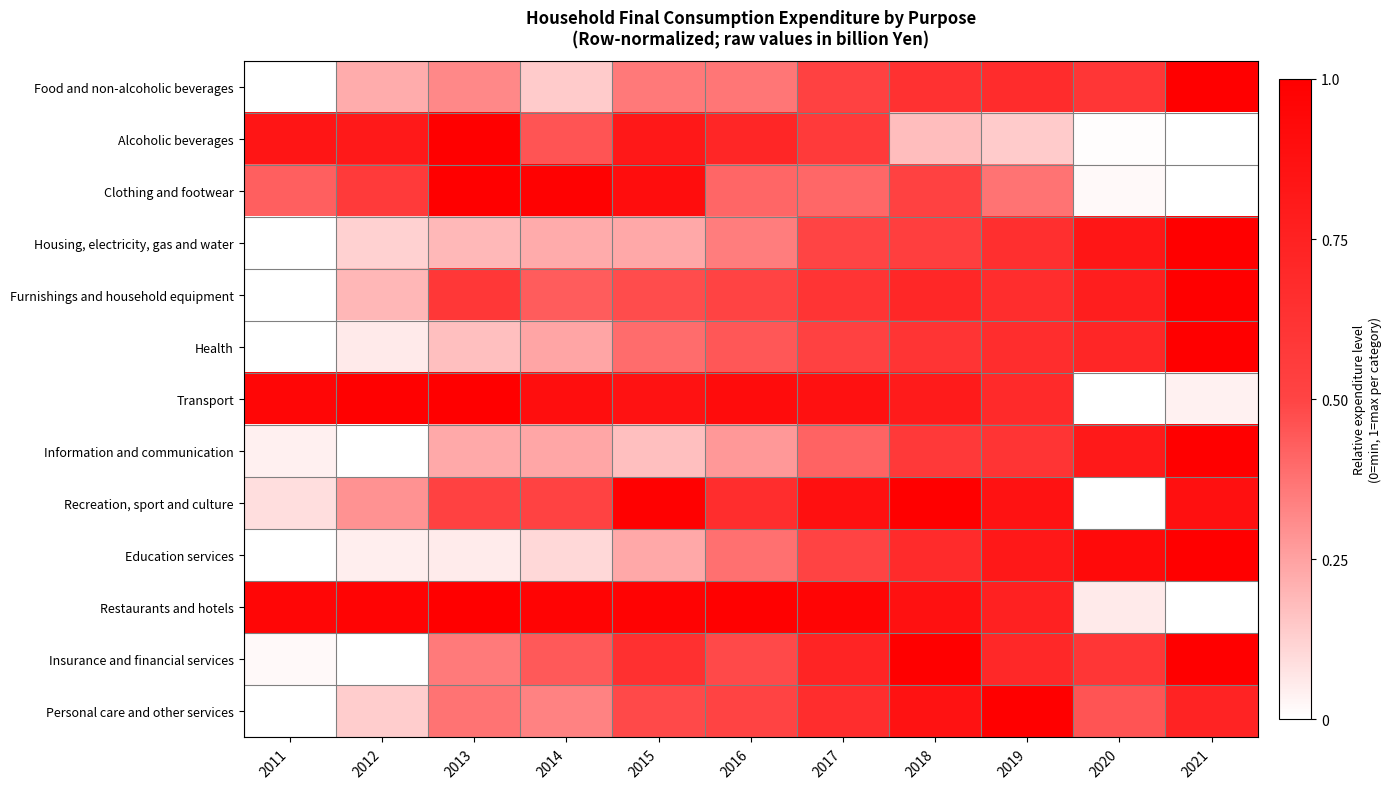

Reading left to right, list all the values displayed in this chart.

Food and non-alcoholic beverages: 2011=0.0	2012=0.2	2013=0.3	2014=0.1	2015=0.4	2016=0.4	2017=0.5	2018=0.6	2019=0.7	2020=0.6	2021=1.0
Alcoholic beverages: 2011=0.8	2012=0.8	2013=1.0	2014=0.5	2015=0.8	2016=0.7	2017=0.6	2018=0.2	2019=0.1	2020=0.0	2021=0.0
Clothing and footwear: 2011=0.4	2012=0.6	2013=1.0	2014=1.0	2015=0.9	2016=0.4	2017=0.4	2018=0.5	2019=0.4	2020=0.0	2021=0.0
Housing, electricity, gas and water: 2011=0.0	2012=0.1	2013=0.2	2014=0.2	2015=0.2	2016=0.3	2017=0.5	2018=0.5	2019=0.7	2020=0.8	2021=1.0
Furnishings and household equipment: 2011=0.0	2012=0.2	2013=0.6	2014=0.4	2015=0.5	2016=0.5	2017=0.6	2018=0.7	2019=0.7	2020=0.8	2021=1.0
Health: 2011=0.0	2012=0.1	2013=0.2	2014=0.2	2015=0.4	2016=0.4	2017=0.5	2018=0.6	2019=0.7	2020=0.7	2021=1.0
Transport: 2011=1.0	2012=1.0	2013=1.0	2014=0.9	2015=0.9	2016=0.9	2017=0.9	2018=0.8	2019=0.7	2020=0.0	2021=0.0
Information and communication: 2011=0.0	2012=0.0	2013=0.2	2014=0.2	2015=0.2	2016=0.3	2017=0.4	2018=0.6	2019=0.6	2020=0.8	2021=1.0
Recreation, sport and culture: 2011=0.1	2012=0.3	2013=0.5	2014=0.5	2015=1.0	2016=0.7	2017=0.9	2018=1.0	2019=0.9	2020=0.0	2021=0.9
Education services: 2011=0.0	2012=0.0	2013=0.1	2014=0.1	2015=0.2	2016=0.4	2017=0.5	2018=0.7	2019=0.8	2020=0.9	2021=1.0
Restaurants and hotels: 2011=1.0	2012=1.0	2013=1.0	2014=1.0	2015=1.0	2016=1.0	2017=1.0	2018=0.9	2019=0.8	2020=0.1	2021=0.0
Insurance and financial services: 2011=0.0	2012=0.0	2013=0.4	2014=0.4	2015=0.6	2016=0.5	2017=0.7	2018=1.0	2019=0.7	2020=0.6	2021=1.0
Personal care and other services: 2011=0.0	2012=0.1	2013=0.4	2014=0.3	2015=0.5	2016=0.5	2017=0.7	2018=0.9	2019=1.0	2020=0.5	2021=0.7